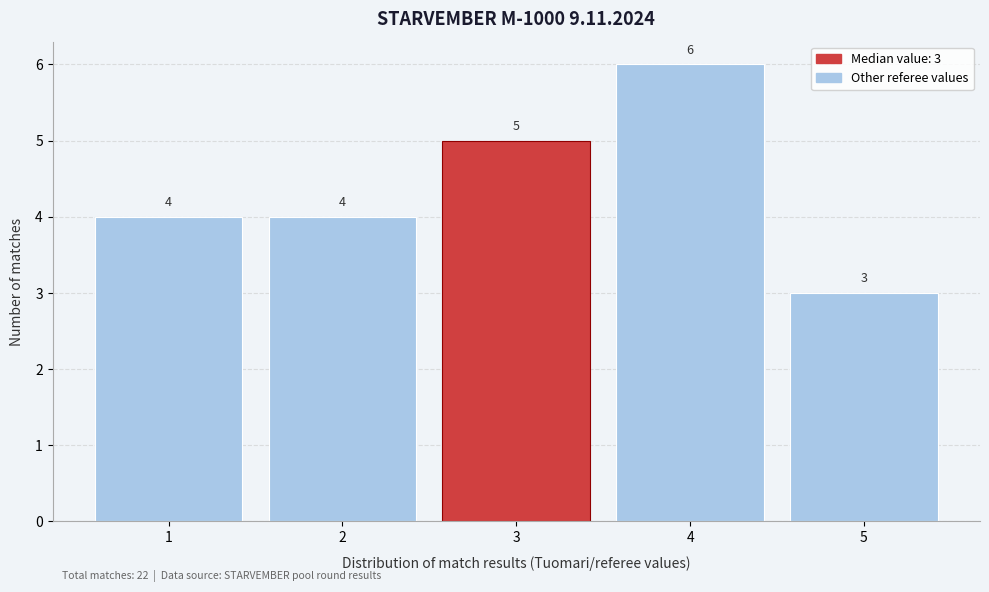

Over which range of the x-axis is the bar tallest?

3.5 to 4.5